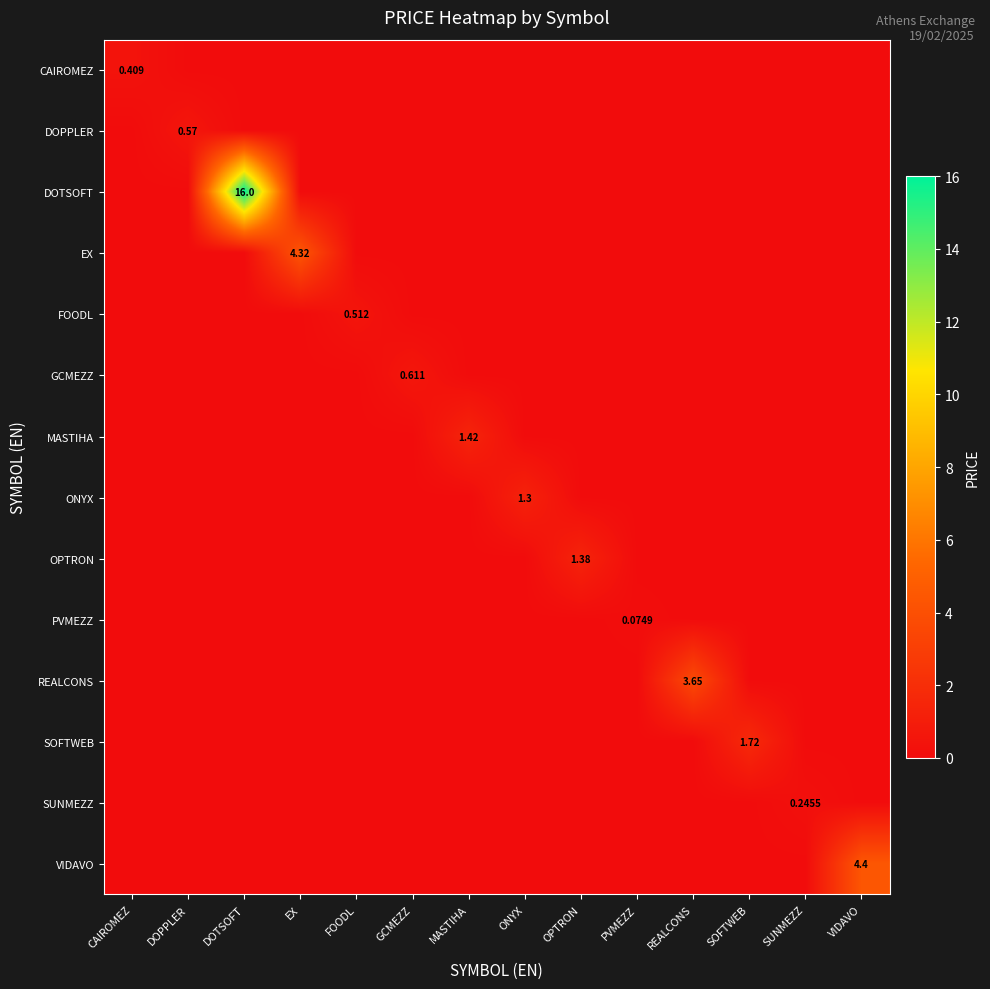

What is the maximum value for SUNMEZZ?

0.2